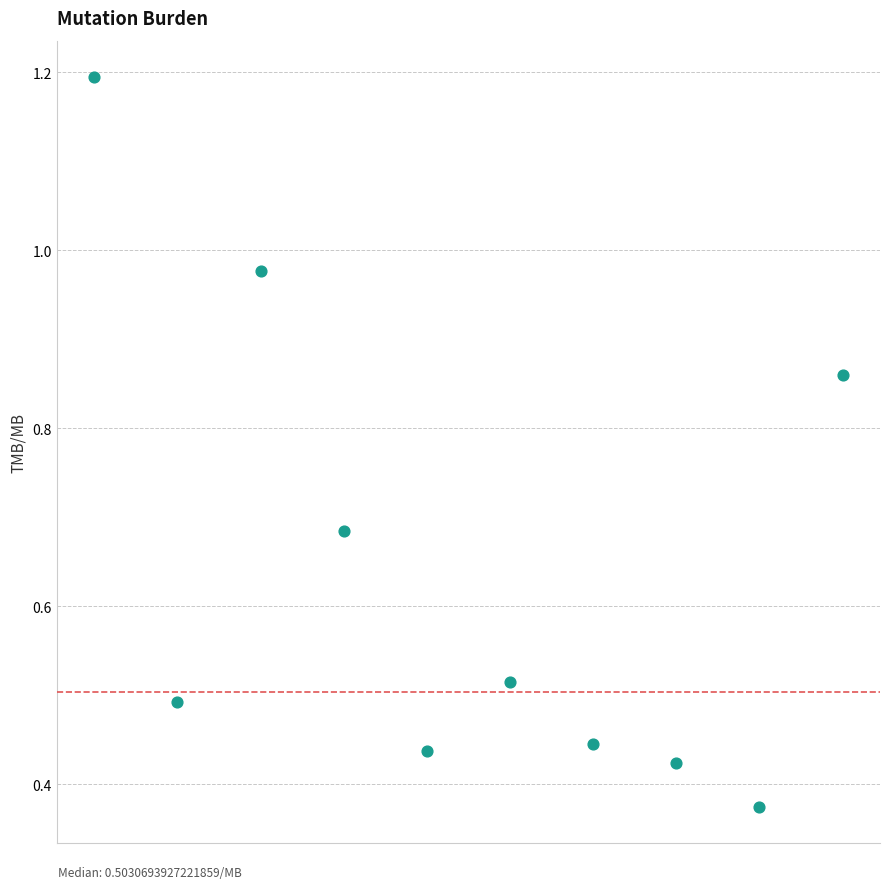

What is the range of Y values (max minus min)?

0.8